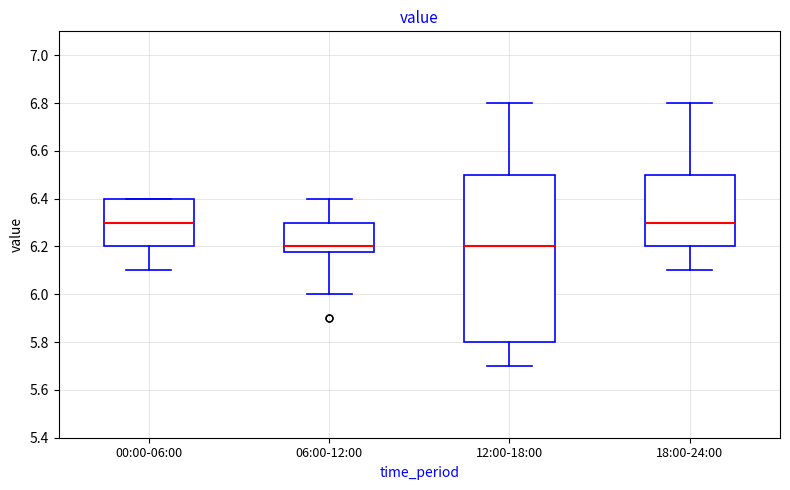

Reading left to right, read every box against the y-axis: the position of its median line, the range the box covers, and the ends of its whiskers. The values are not printed on the chart, so give them approximately, as read against the axis.

00:00-06:00: median 6.30, box 6.20 to 6.40, whiskers 6.10 to 6.40
06:00-12:00: median 6.20, box 6.18 to 6.30, whiskers 6.00 to 6.40
12:00-18:00: median 6.20, box 5.80 to 6.50, whiskers 5.70 to 6.80
18:00-24:00: median 6.30, box 6.20 to 6.50, whiskers 6.10 to 6.80